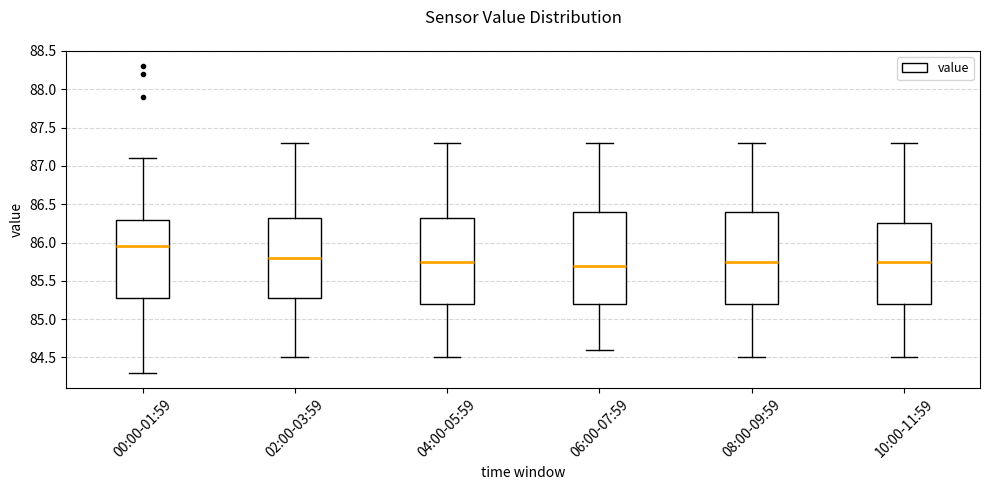

Which box has the highest median line?

00:00-01:59